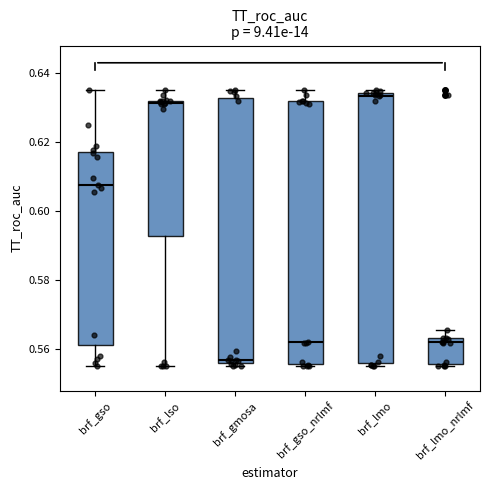

Reading left to right, read every box against the y-axis: the position of its median line, the range the box covers, and the ends of its whiskers. The values are not printed on the chart, so give them approximately, as read against the axis.

brf_gso: median 0.608, box 0.562 to 0.618, whiskers 0.556 to 0.636
brf_lso: median 0.632 (just below the box's upper edge), box 0.592 to 0.632, whiskers 0.556 to 0.636
brf_gmosa: median 0.556 (just above the box's lower edge), box 0.556 to 0.632, whiskers 0.556 (just below the box's lower edge) to 0.636
brf_gso_nrlmf: median 0.562, box 0.556 to 0.632, whiskers 0.556 (just below the box's lower edge) to 0.636
brf_lmo: median 0.634 (just below the box's upper edge), box 0.556 to 0.634, whiskers 0.556 (just below the box's lower edge) to 0.636
brf_lmo_nrlmf: median 0.562, box 0.556 to 0.564, whiskers 0.556 (just below the box's lower edge) to 0.566